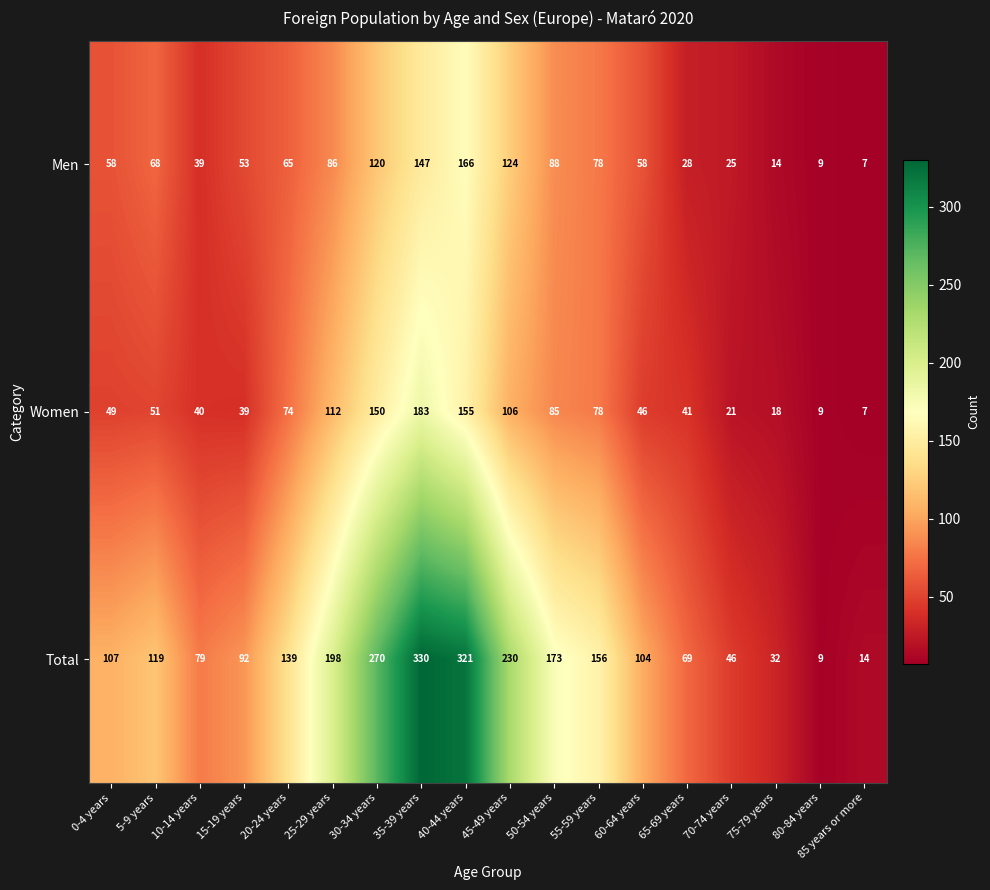

At which category does the chart reach its peak across all series?

35-39 years